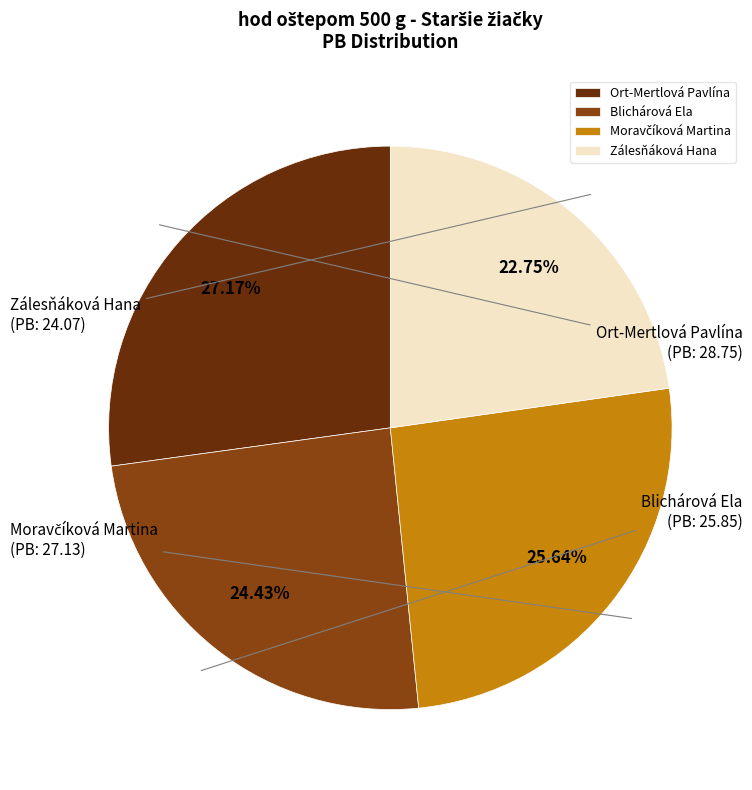

What is the ratio of the value at Ort-Mertlová Pavlína to the value at Zálesňáková Hana?

1.2